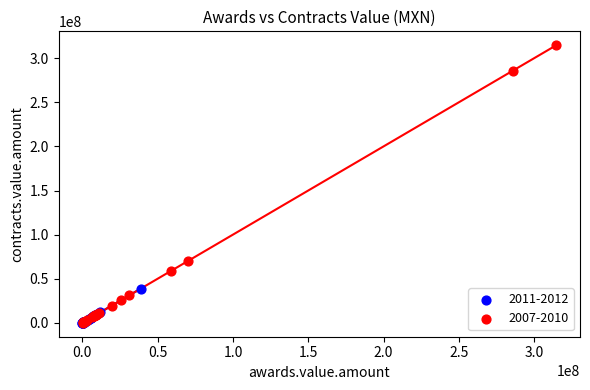

Which series reaches the maximum Y coordinate?

2007-2010